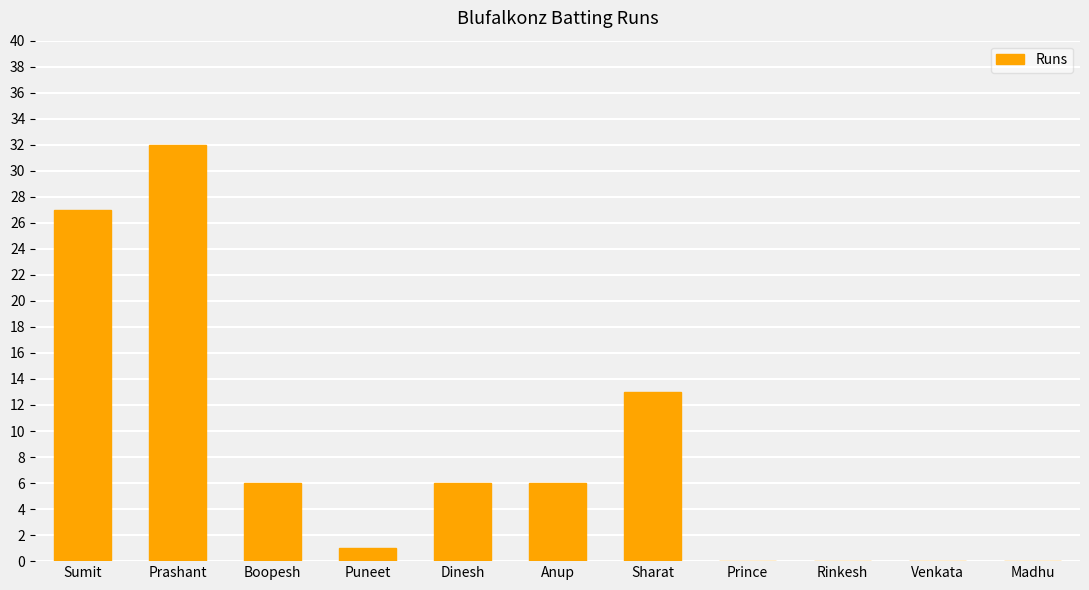

What is the sum of all values?

91